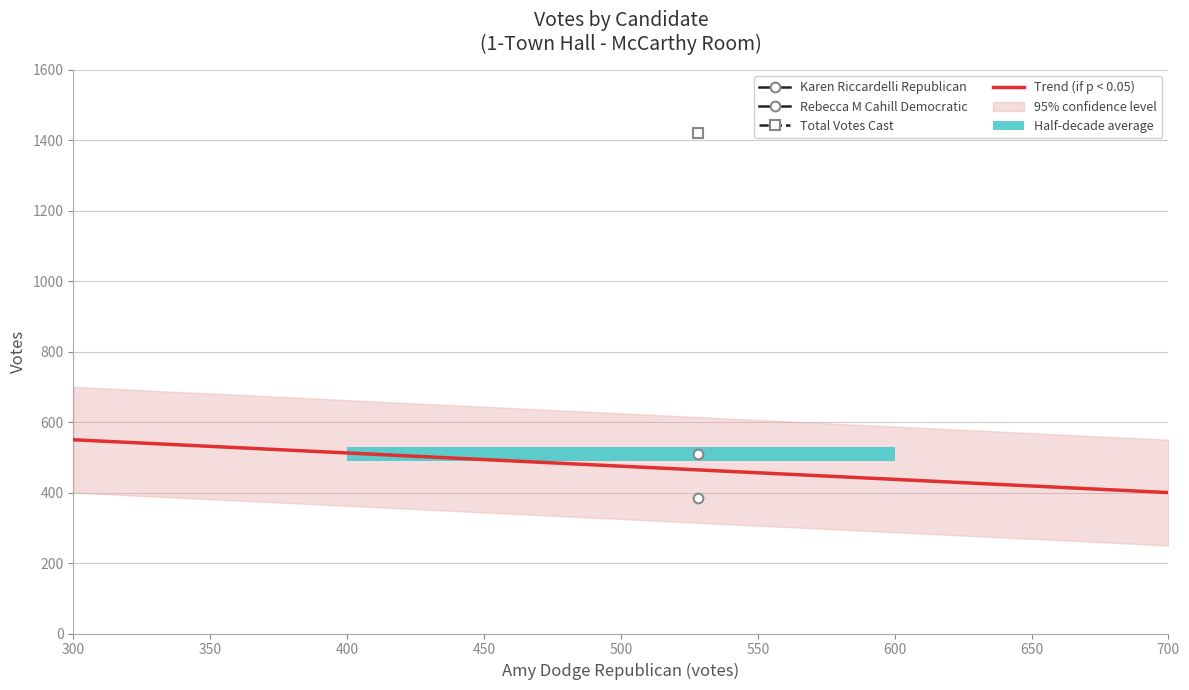

Between 700 and 300, which is larger?

300